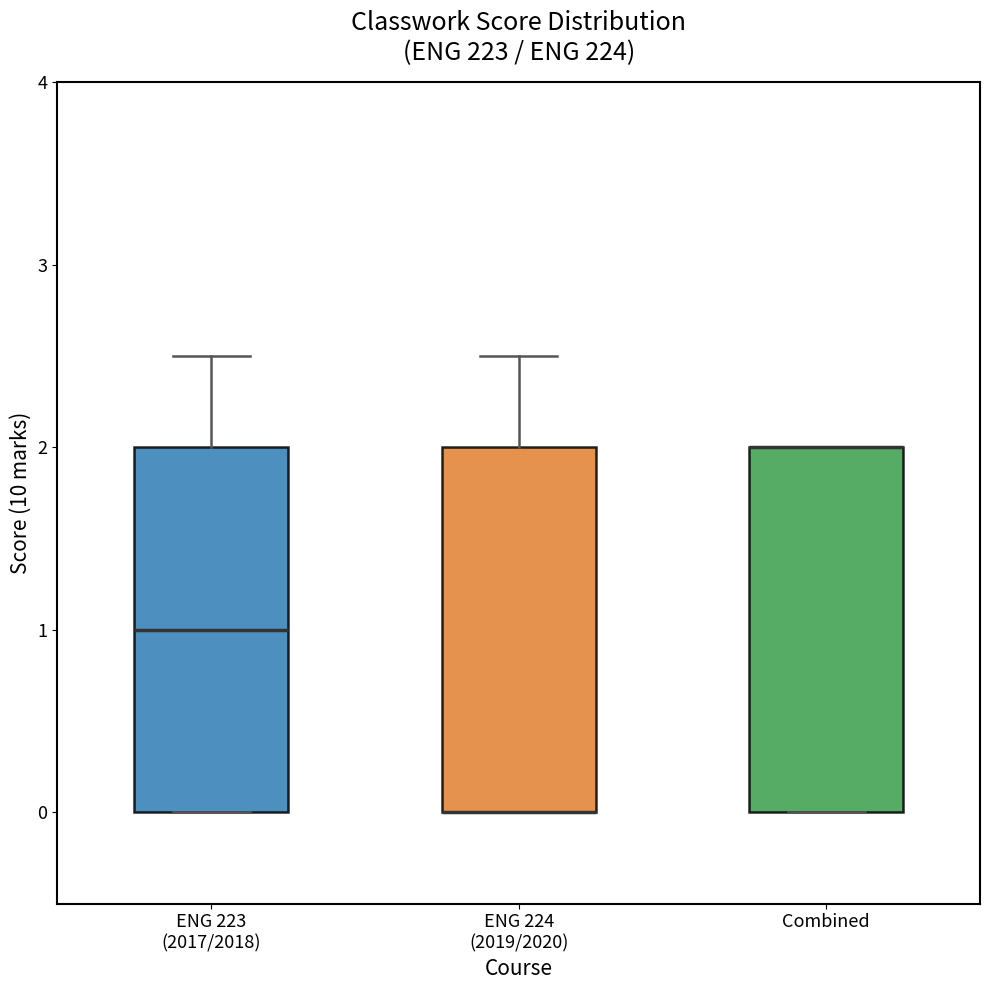

Reading left to right, transcribe this box plot: for each box, give where its median line is, the range the box spans, and where its two whiskers end, as read against the y-axis. The values are not printed on the chart, so give them approximately, as read against the axis.

ENG 223 (2017/2018): median 1.0, box 0.0 to 2.0, whiskers 0.0 to 2.5
ENG 224 (2019/2020): median 0.0 (drawn on the box's lower edge), box 0.0 to 2.0, whiskers 0.0 to 2.5
Combined: median 2.0 (drawn on the box's upper edge), box 0.0 to 2.0, whiskers 0.0 to 2.0